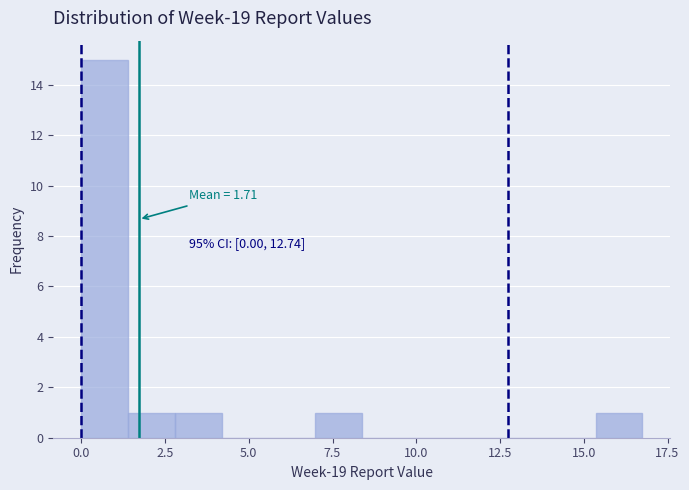

Read against the x-axis, roughly where is the centre of the tallest bar?

0.5